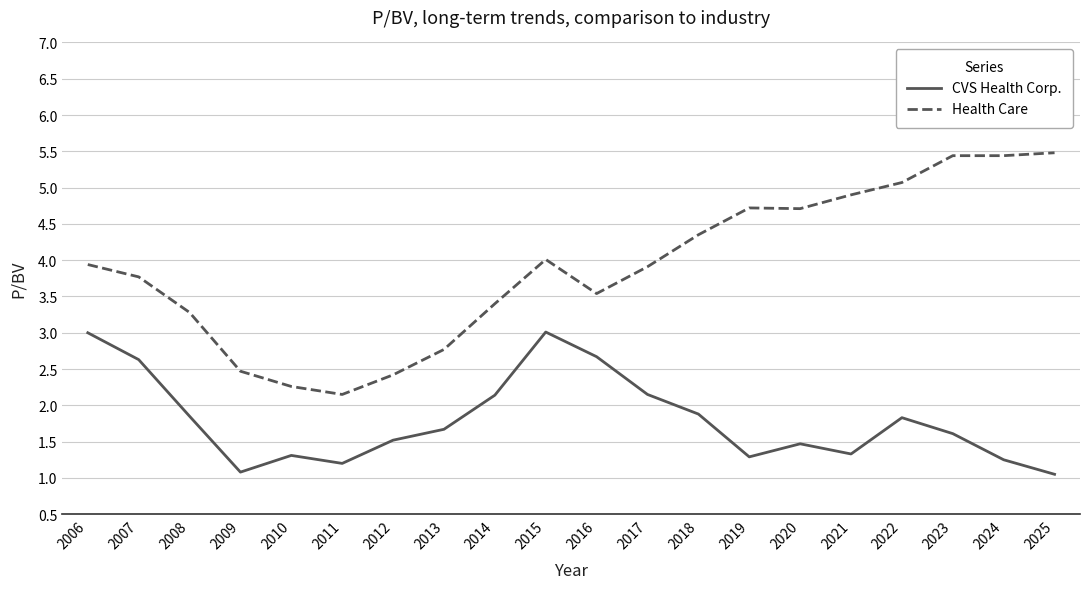

What is the highest value of the Health Care series?

5.5